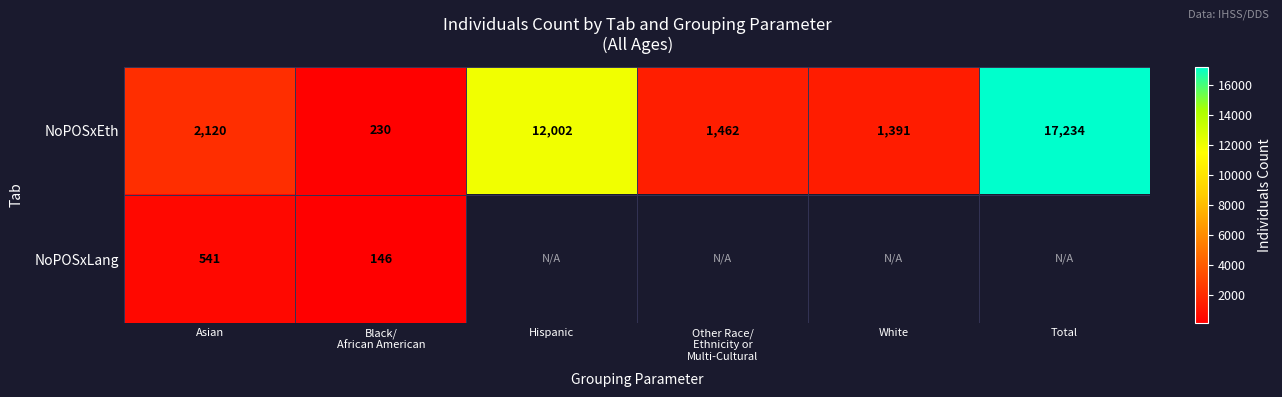

What is the sum of the NoPOSxEth values at Hispanic and Total?

29236